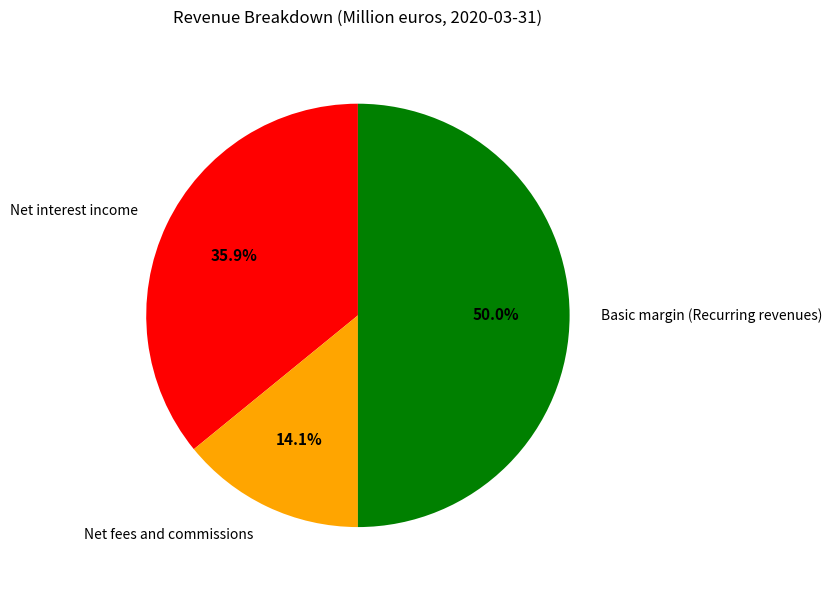

Does Net interest income represent more than half of the total?

No